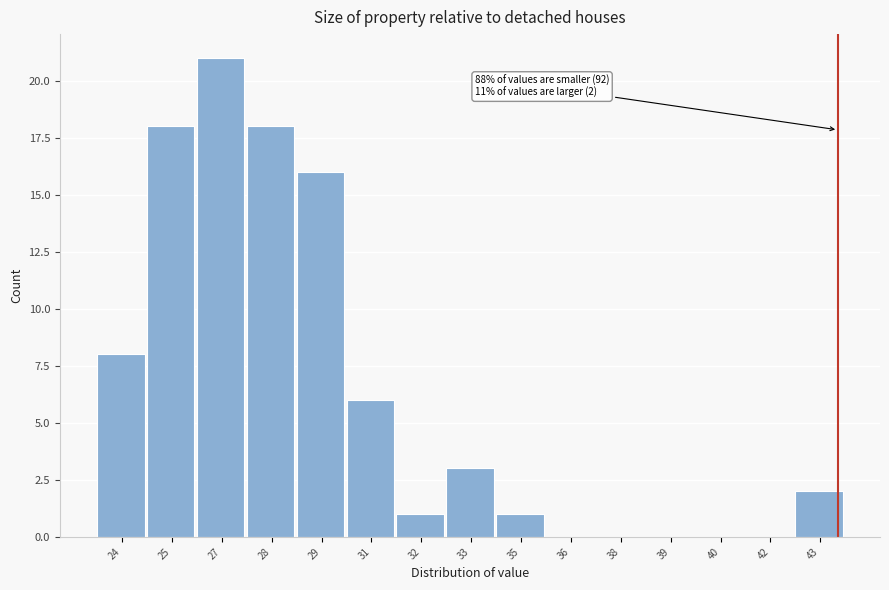

Reading left to right, what are all the values shown in this chart?

24=8	25=18	27=21	28=18	29=16	31=6	32=1	33=3	35=1	36=0	38=0	39=0	40=0	42=0	43=2